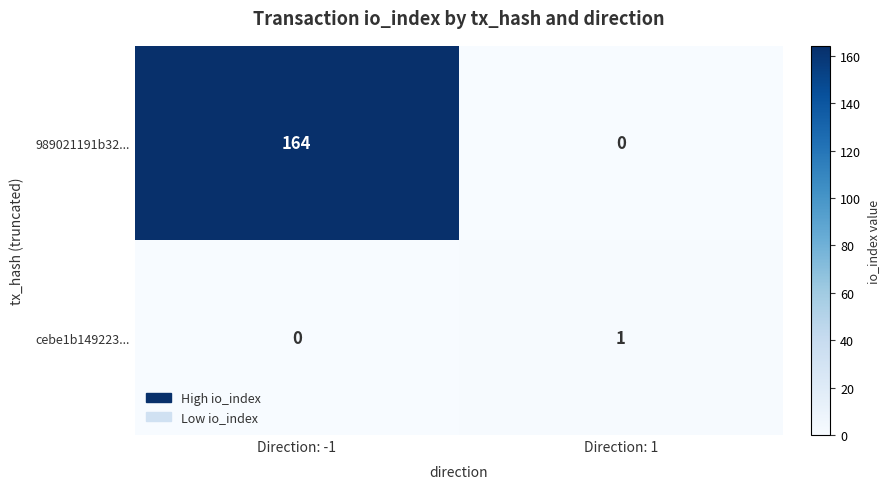

List the series in order of their peak value, highest first.

989021191b32..., cebe1b149223...